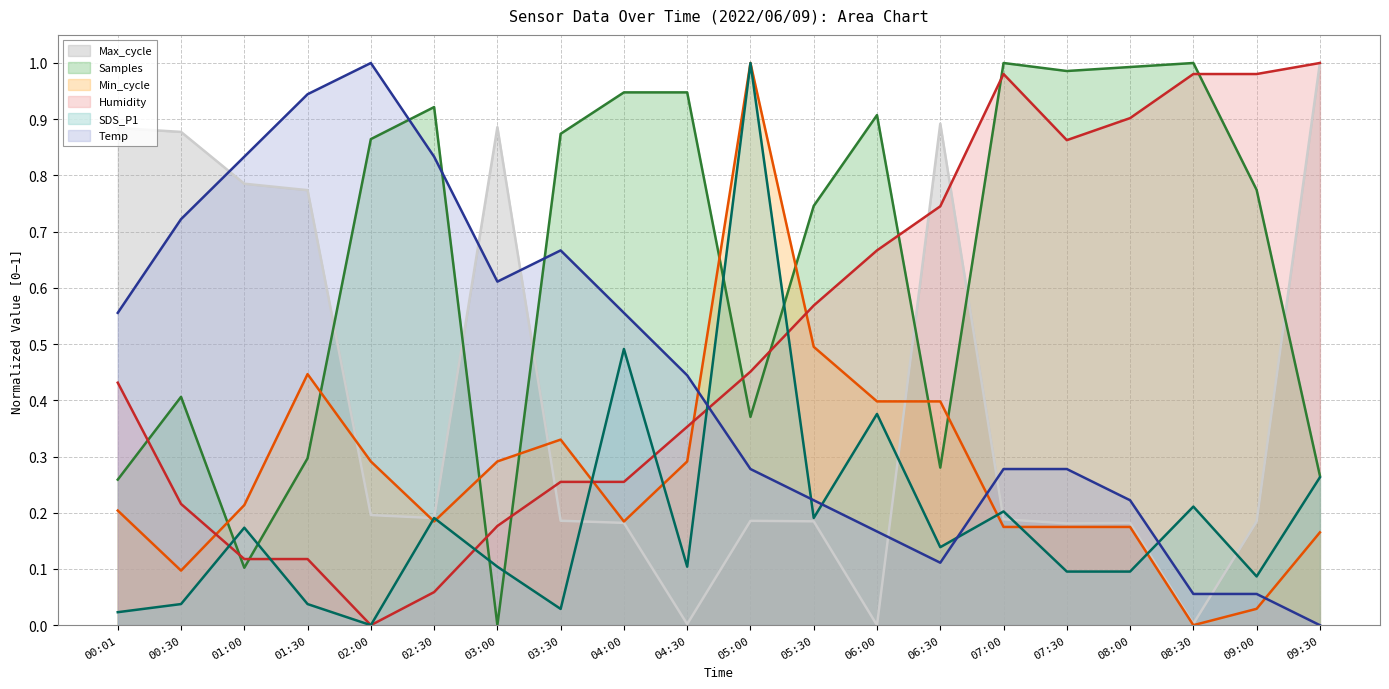

Reading right to left, what are all the values shown in this chart?

Max_cycle: 09:30=1.0	09:00=0.2	08:30=0.0	08:00=0.2	07:30=0.2	07:00=0.2	06:30=0.9	06:00=0.0	05:30=0.2	05:00=0.2	04:30=0.0	04:00=0.2	03:30=0.2	03:00=0.9	02:30=0.2	02:00=0.2	01:30=0.8	01:00=0.8	00:30=0.9	00:01=0.9
Samples: 09:30=0.3	09:00=0.8	08:30=1.0	08:00=1.0	07:30=1.0	07:00=1.0	06:30=0.3	06:00=0.9	05:30=0.7	05:00=0.4	04:30=0.9	04:00=0.9	03:30=0.9	03:00=0.0	02:30=0.9	02:00=0.9	01:30=0.3	01:00=0.1	00:30=0.4	00:01=0.3
Min_cycle: 09:30=0.2	09:00=0.0	08:30=0.0	08:00=0.2	07:30=0.2	07:00=0.2	06:30=0.4	06:00=0.4	05:30=0.5	05:00=1.0	04:30=0.3	04:00=0.2	03:30=0.3	03:00=0.3	02:30=0.2	02:00=0.3	01:30=0.4	01:00=0.2	00:30=0.1	00:01=0.2
Humidity: 09:30=1.0	09:00=1.0	08:30=1.0	08:00=0.9	07:30=0.9	07:00=1.0	06:30=0.7	06:00=0.7	05:30=0.6	05:00=0.5	04:30=0.4	04:00=0.3	03:30=0.3	03:00=0.2	02:30=0.1	02:00=0.0	01:30=0.1	01:00=0.1	00:30=0.2	00:01=0.4
SDS_P1: 09:30=0.3	09:00=0.1	08:30=0.2	08:00=0.1	07:30=0.1	07:00=0.2	06:30=0.1	06:00=0.4	05:30=0.2	05:00=1.0	04:30=0.1	04:00=0.5	03:30=0.0	03:00=0.1	02:30=0.2	02:00=0.0	01:30=0.0	01:00=0.2	00:30=0.0	00:01=0.0
Temp: 09:30=0.0	09:00=0.1	08:30=0.1	08:00=0.2	07:30=0.3	07:00=0.3	06:30=0.1	06:00=0.2	05:30=0.2	05:00=0.3	04:30=0.4	04:00=0.6	03:30=0.7	03:00=0.6	02:30=0.8	02:00=1.0	01:30=0.9	01:00=0.8	00:30=0.7	00:01=0.6